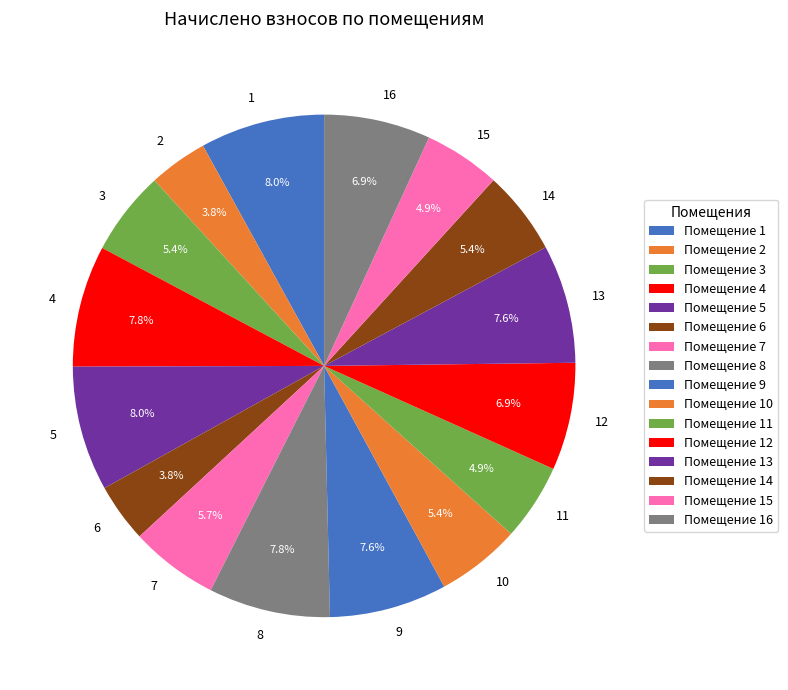

To the nearest percent, what is the combined percentage of 14 and 15?

10%